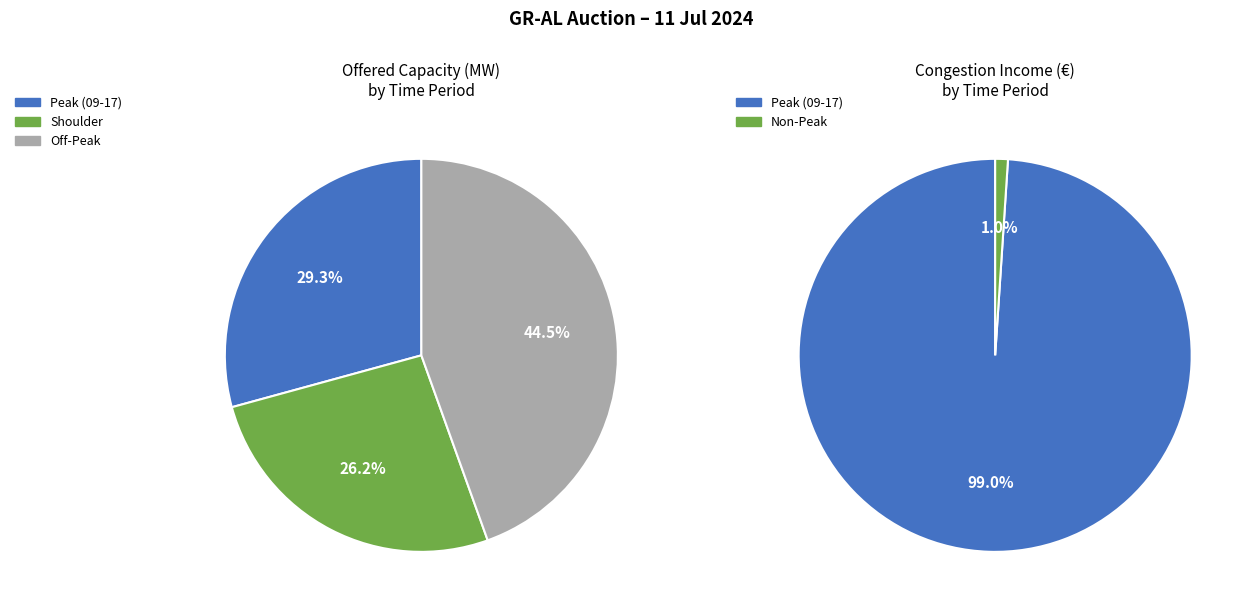

Does 4 represent more than half of the total?

No